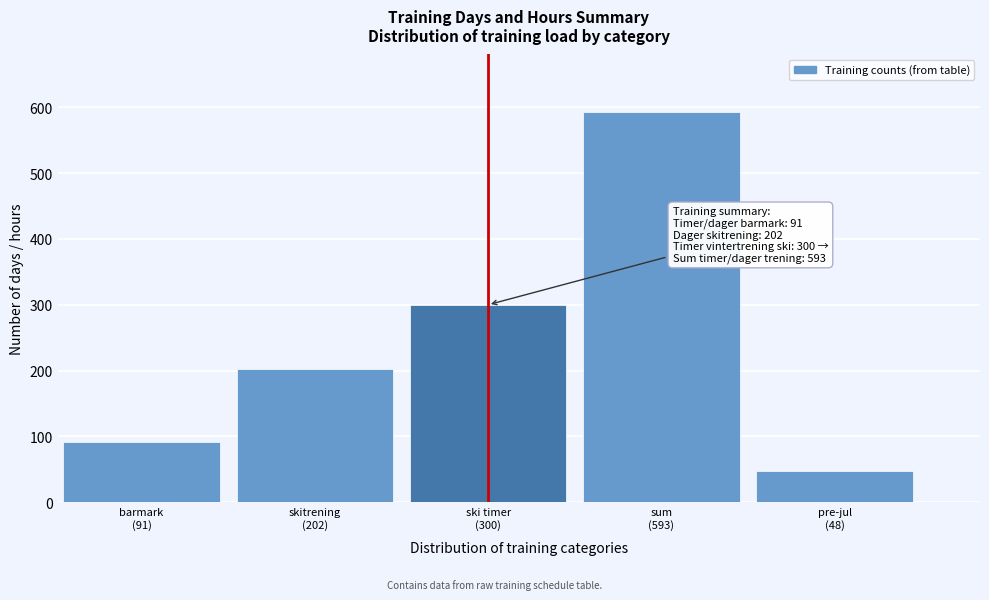

Reading right to left, what are all the values shown in this chart?

48	593	300	202	91